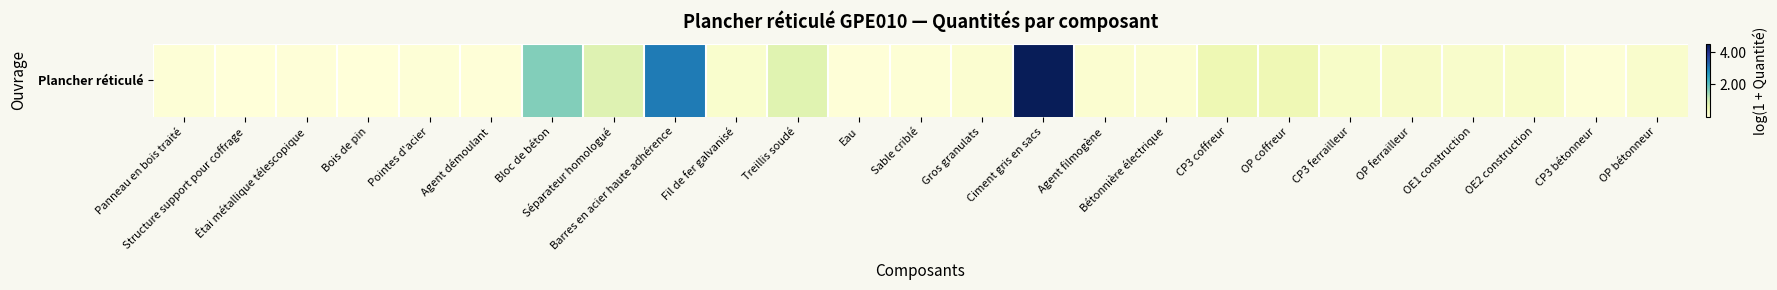

What is the difference between the second highest and second lowest values?

3.0